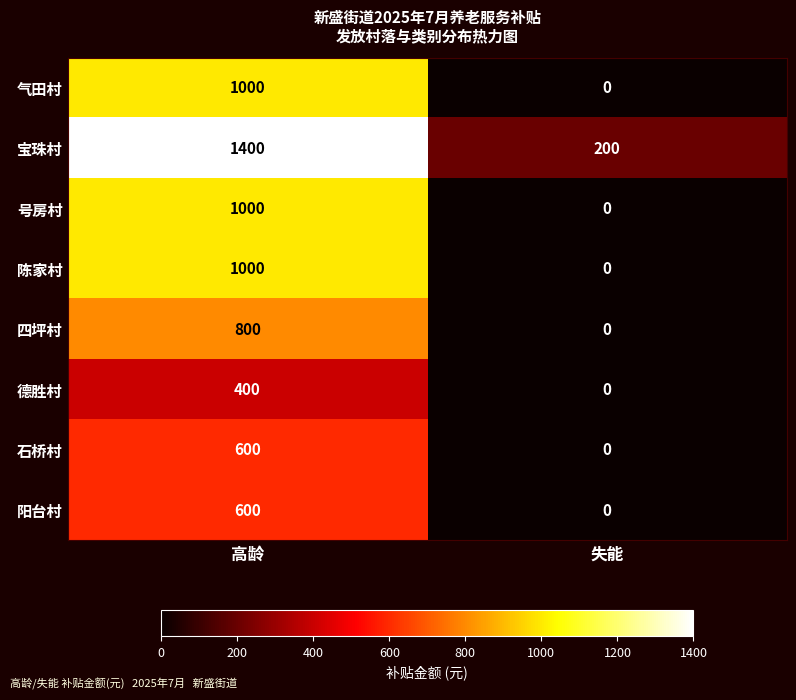

What is the average value of the 德胜村 series?

200